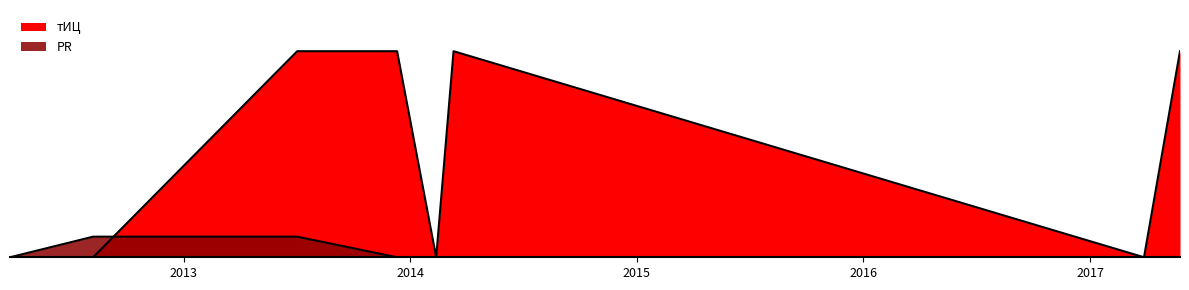

The тИЦ series shows 0 at 2017-03-29. True or false?

True